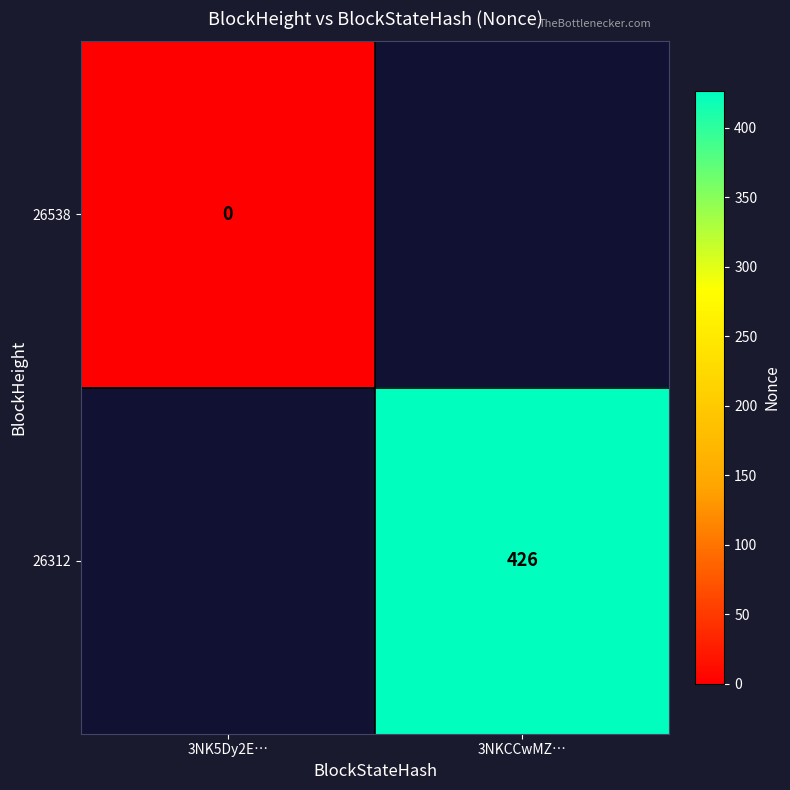

Which label corresponds to the smallest value in the chart?

3NK5Dy2E…